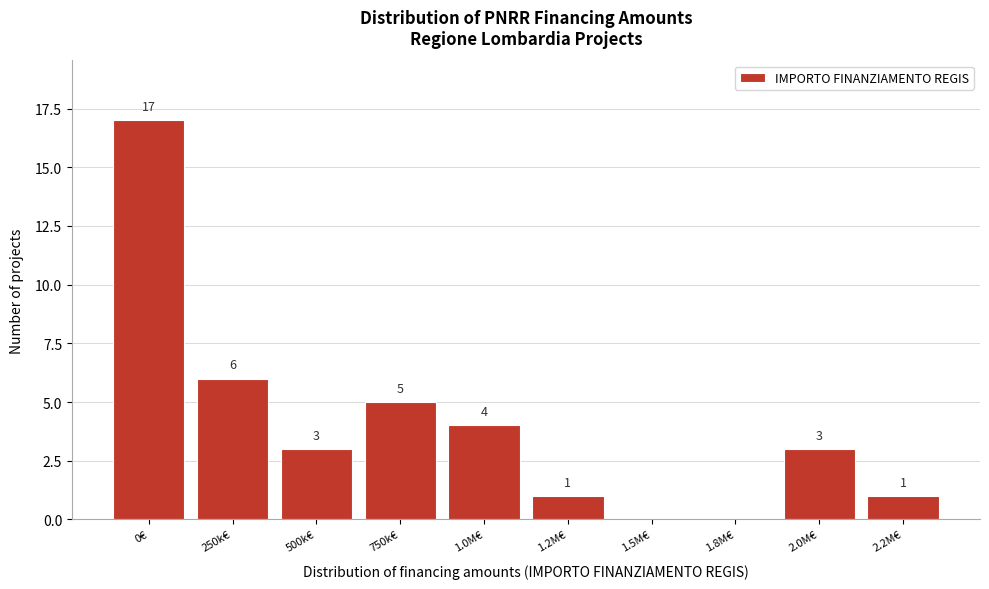

Reading left to right, extract all data points from this chart.

0€=17	250k€=6	500k€=3	750k€=5	1.0M€=4	1.2M€=1	1.5M€=0	1.8M€=0	2.0M€=3	2.2M€=1